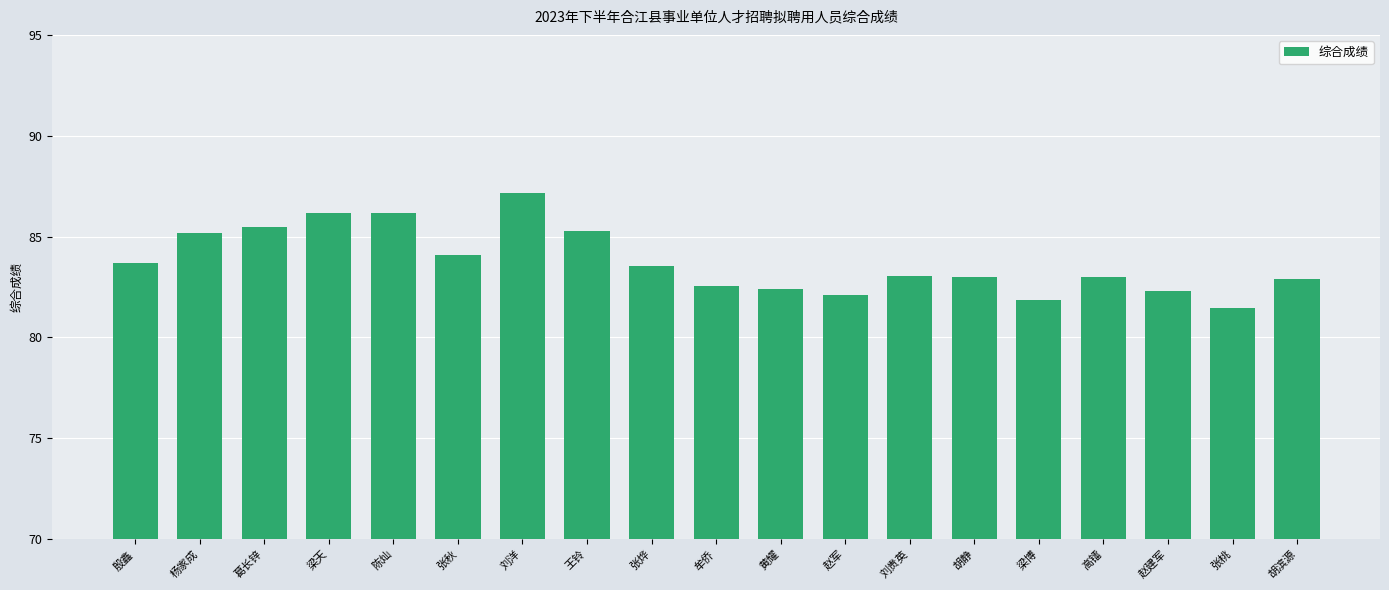

What is the change in value from 梁天 to 赵建军?

-3.8